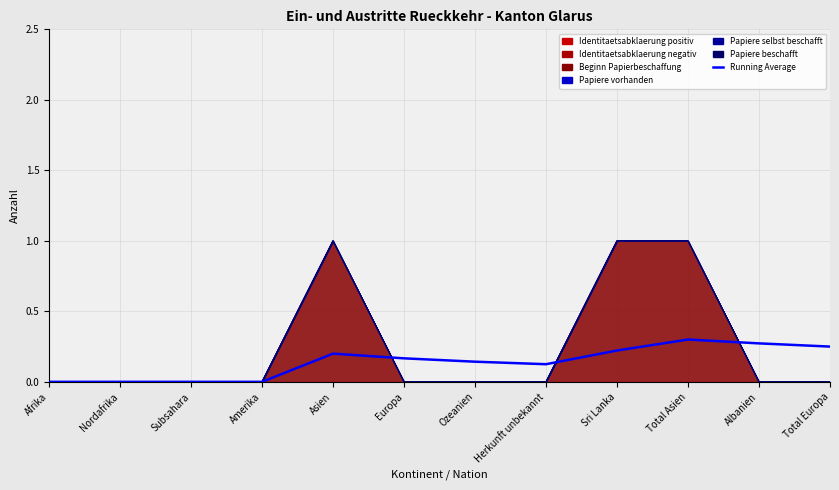

Between Total Europa and Europa, which is larger?

Total Europa